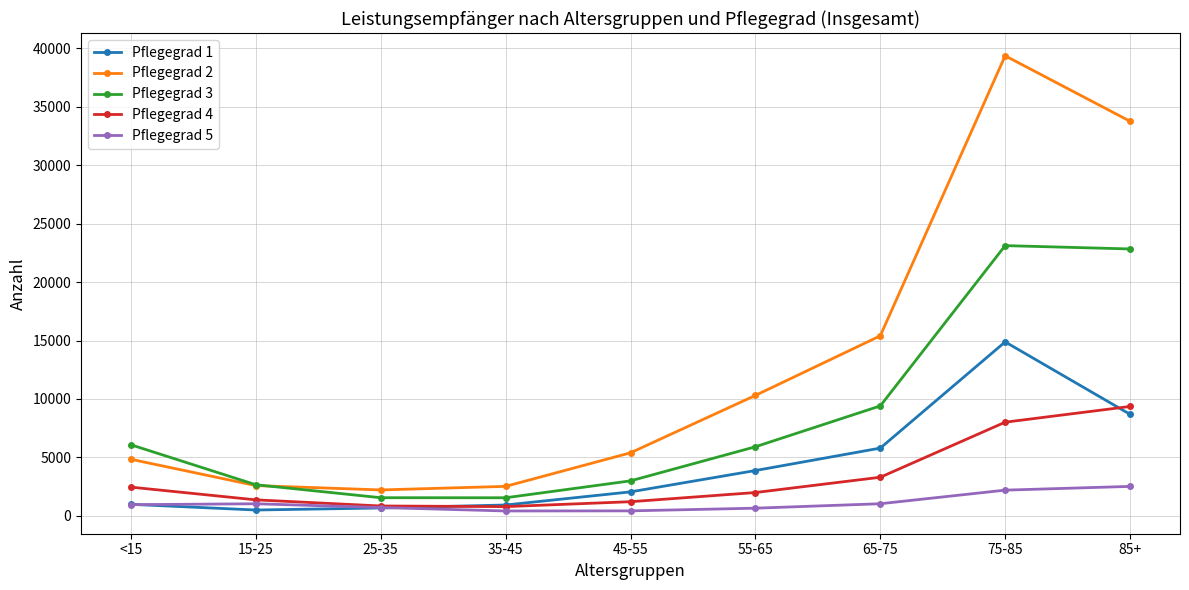

At which label does Pflegegrad 1 reach its peak?

75-85